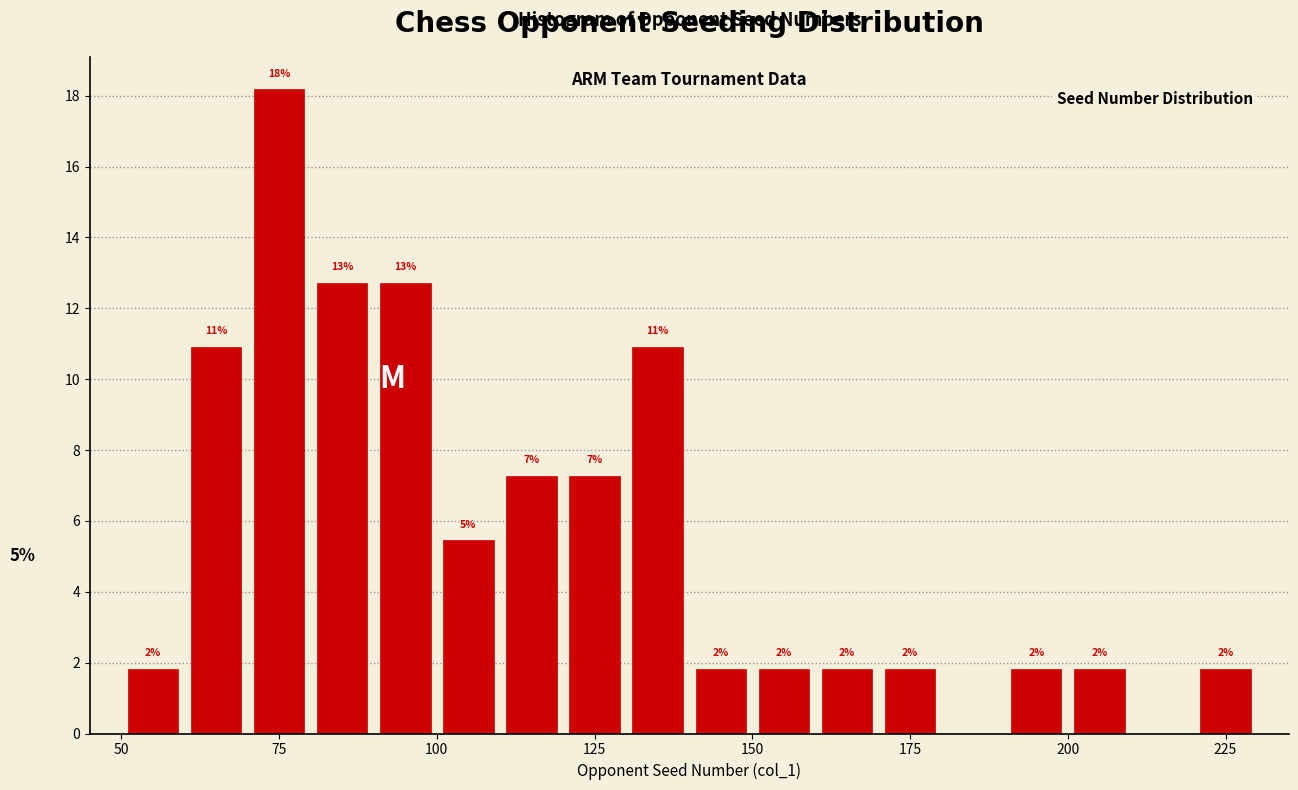

Around what value on the x-axis is the tallest bar? Give the approximate position of its centre, as read against the axis.

75